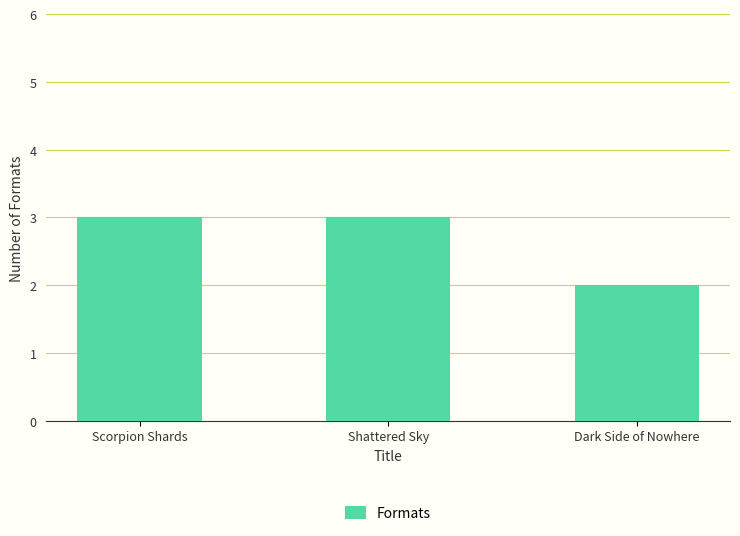

Which category has the lowest value across all series?

Dark Side of Nowhere